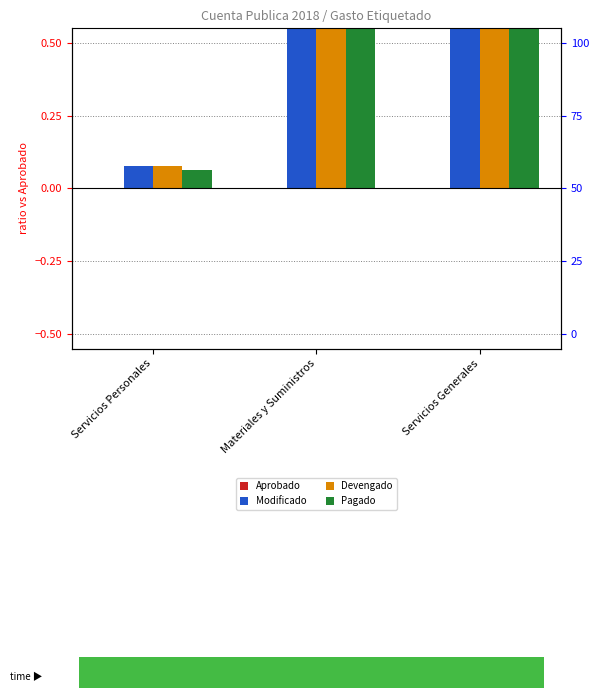

Rank the series by their maximum value, from lowest to highest.

Aprobado, Pagado, Modificado, Devengado